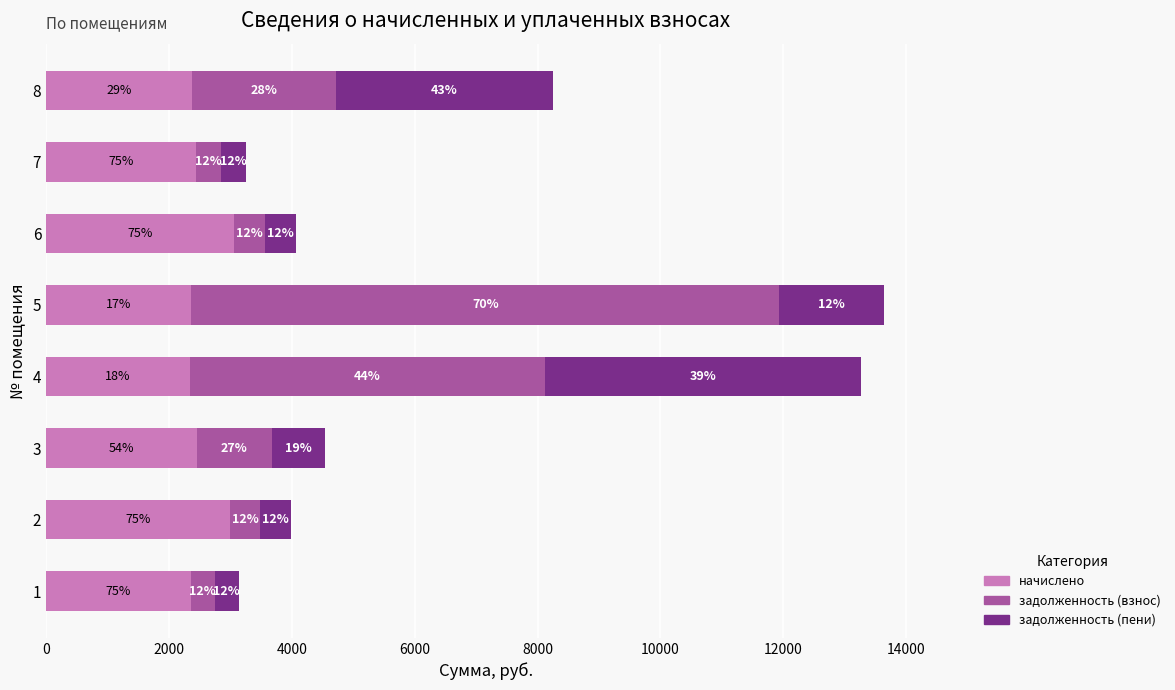

What are all the series names shown in the legend?

начислено, задолженность (взнос), задолженность (пени)